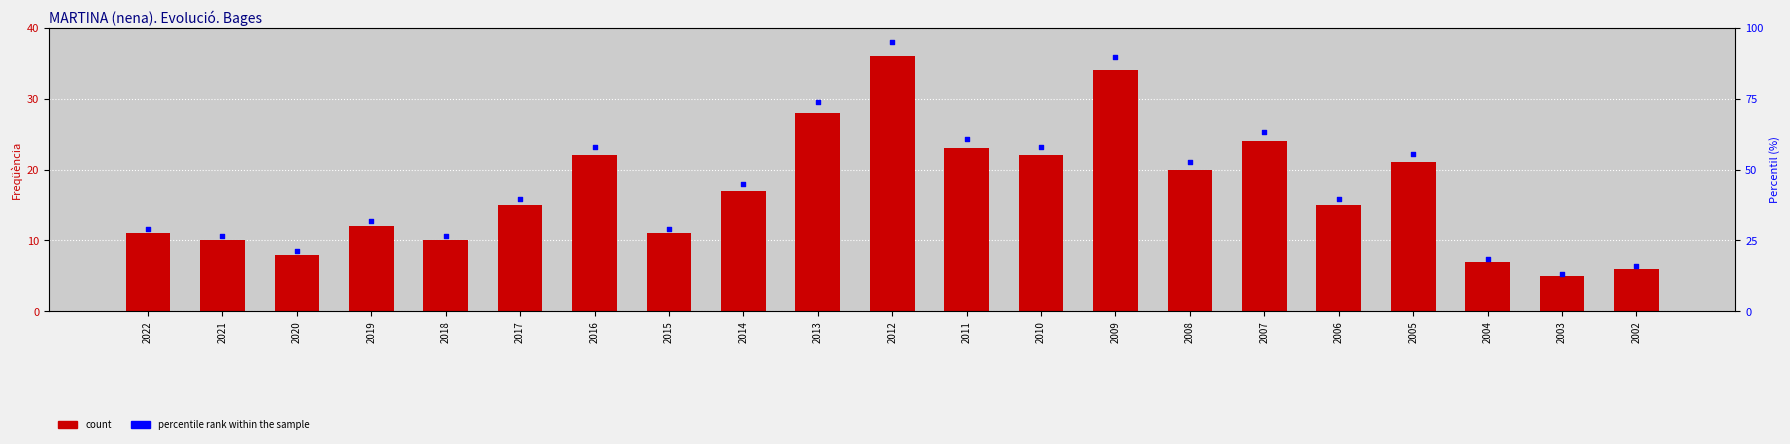

Which series has the largest Y range (max minus min)?

percentile rank within the sample